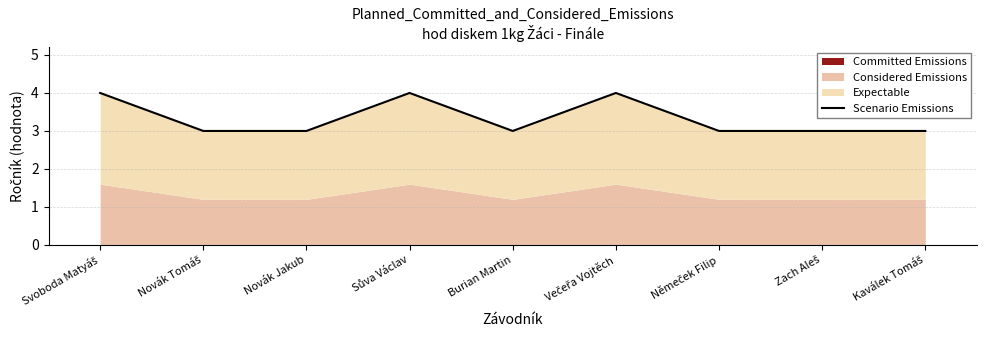

At which label is the value closest to 3?

Novák Tomáš